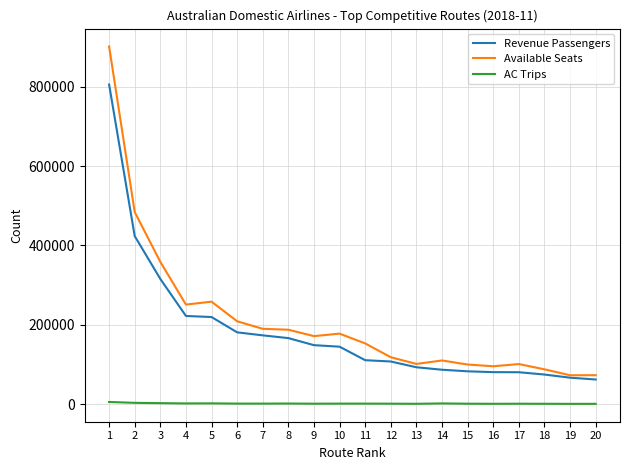

Does the chart have visible grid lines?

Yes